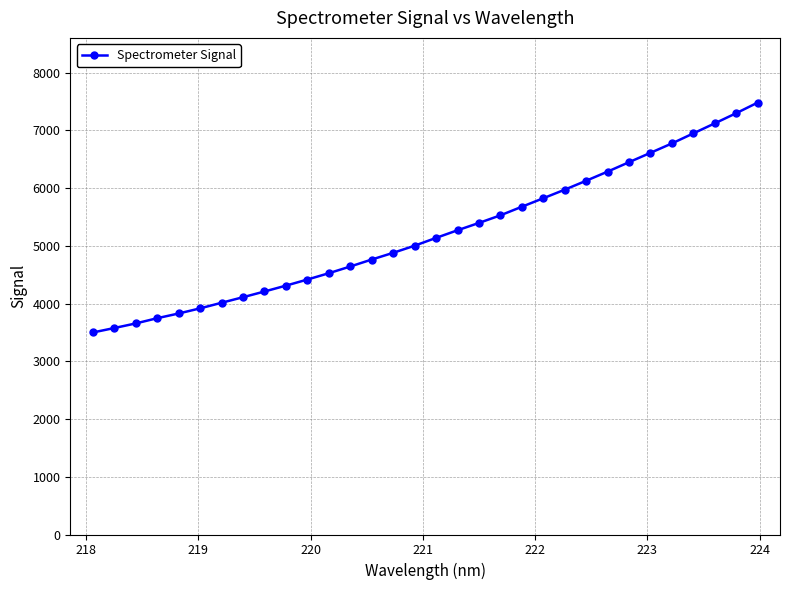

What is the average value?

5217.6